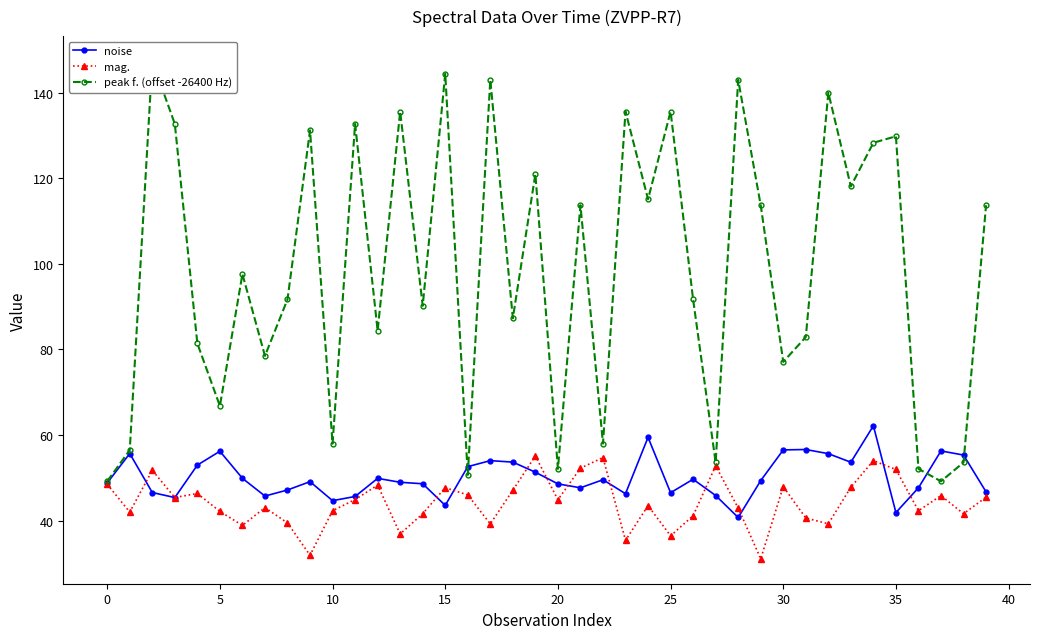

What is the label of the 2nd point from the right?

38